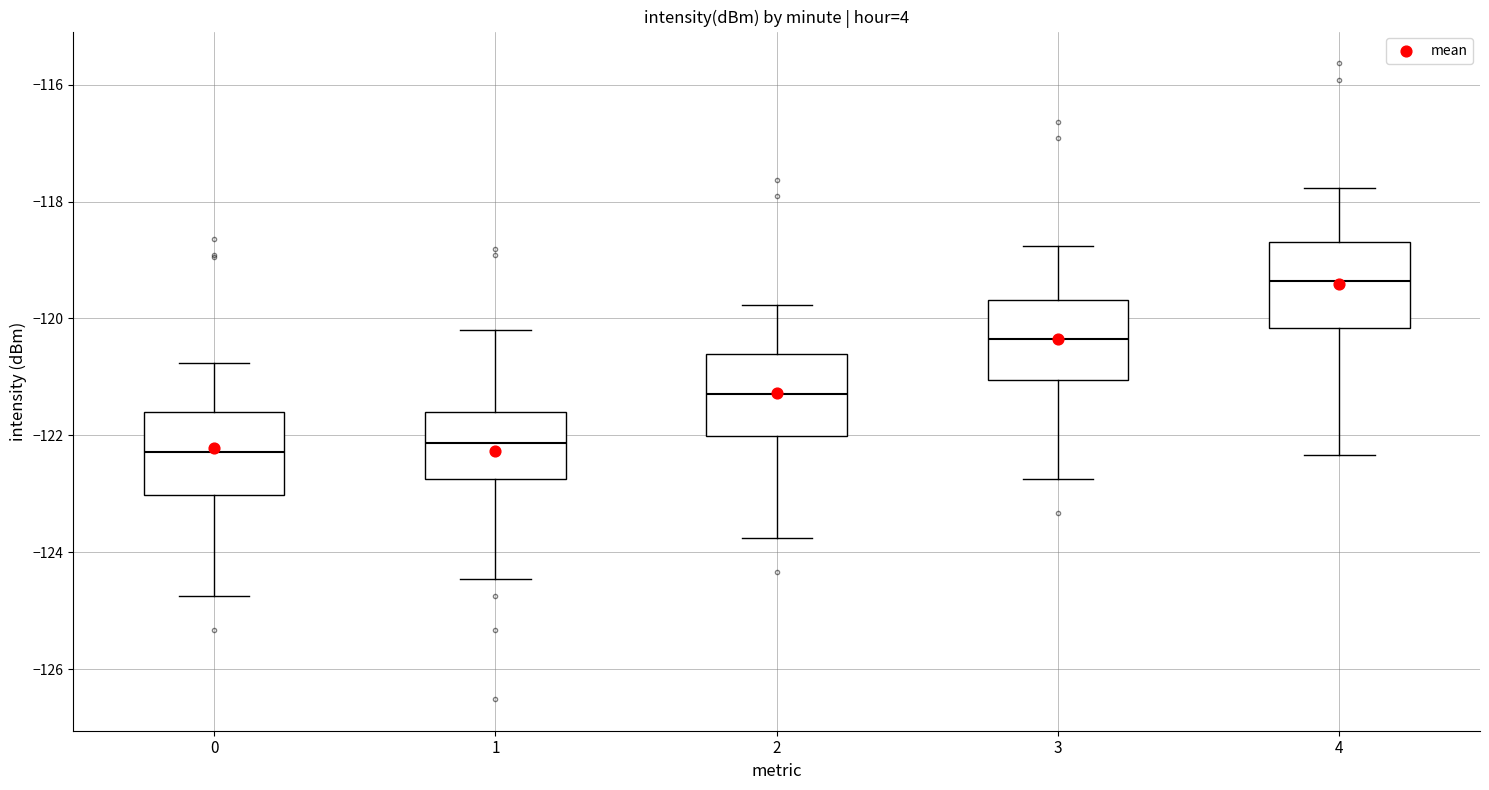

Where does the upper whisker of the box at x = 1 end on the y-axis? The values are not printed on the chart, so give them approximately, as read against the axis.

-120.2